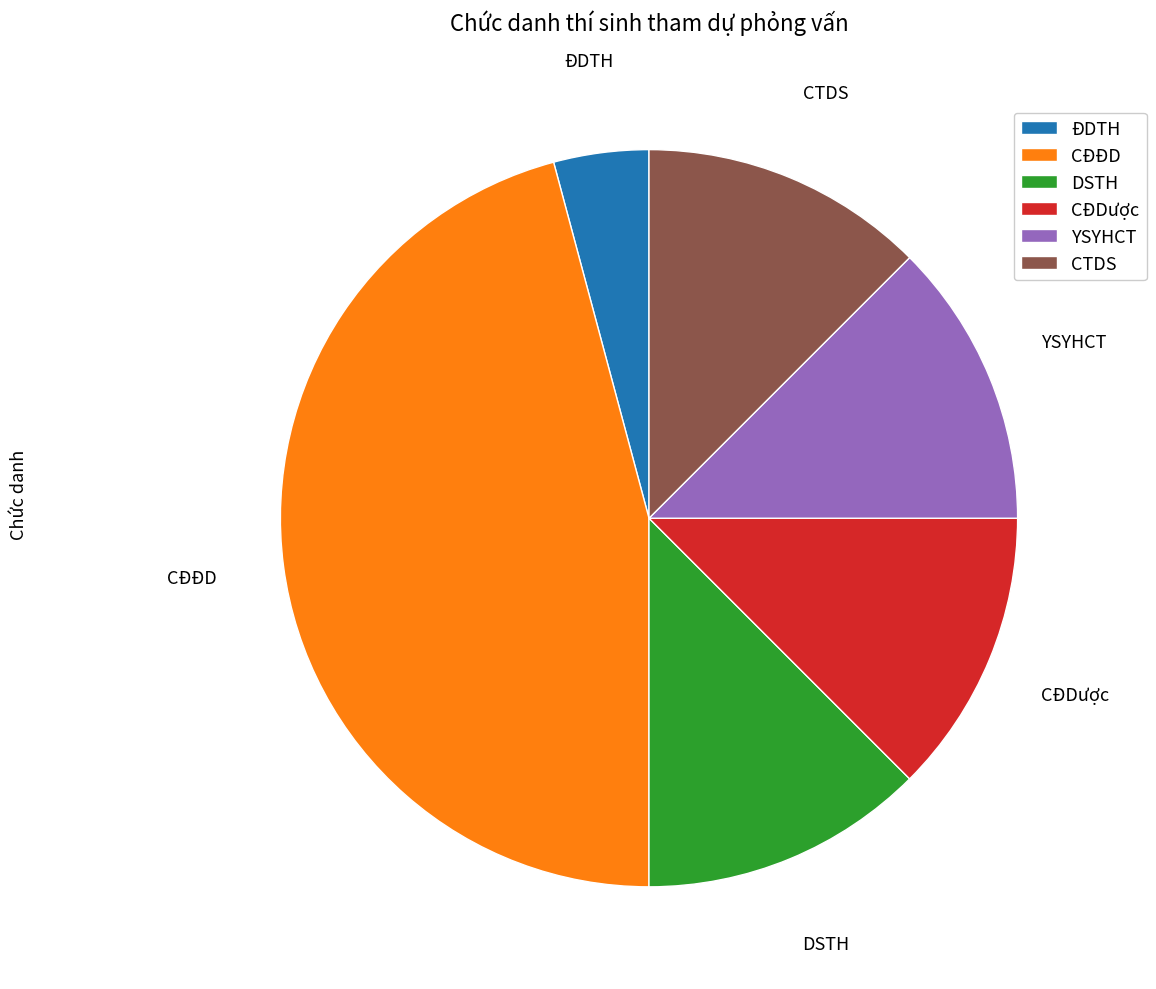

Count the number of slices in the pie.

6